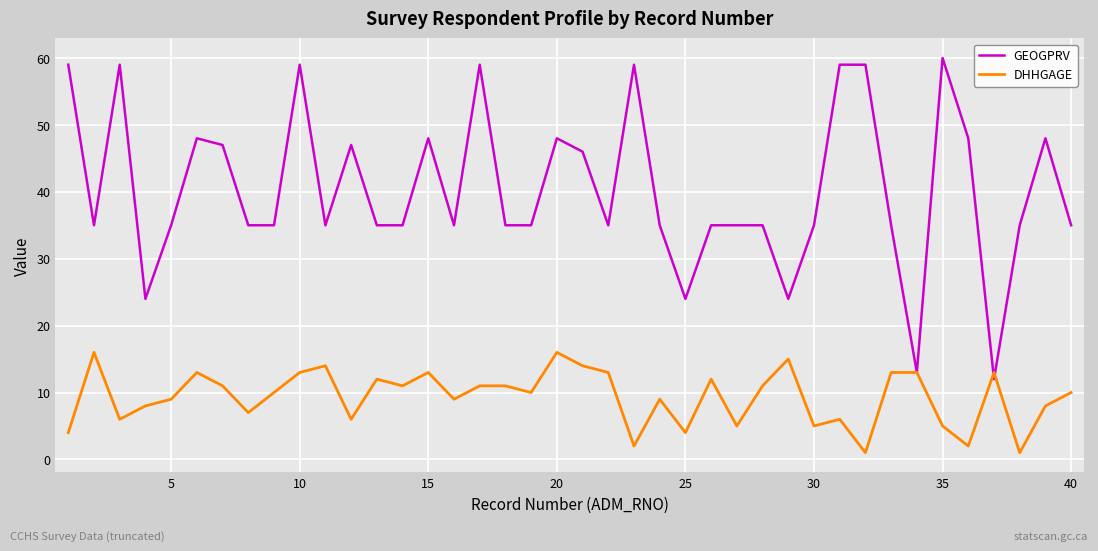

Rank the series by their average value, from lowest to highest.

DHHGAGE, GEOGPRV